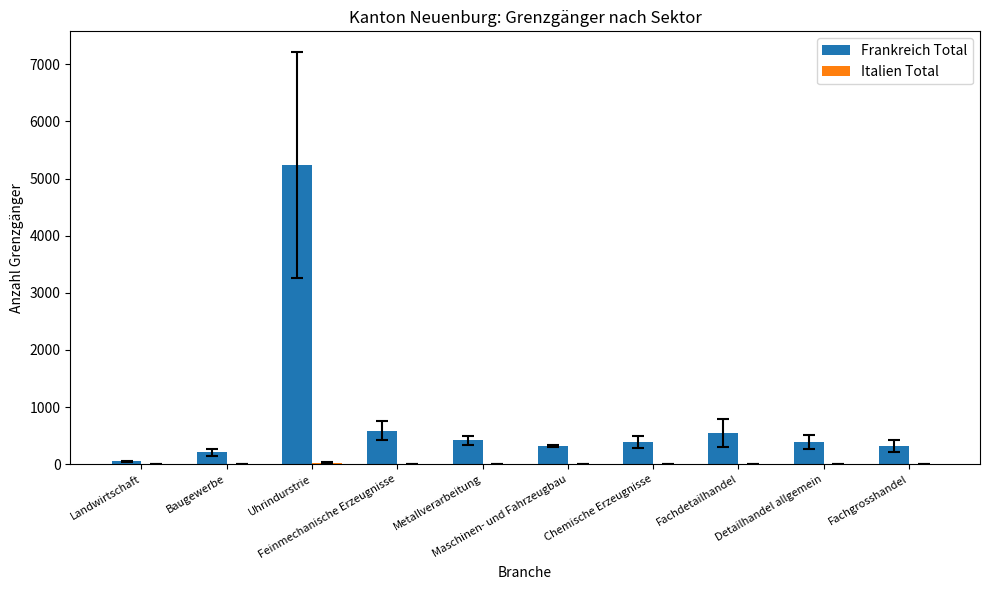

How many groups of bars are there?

10